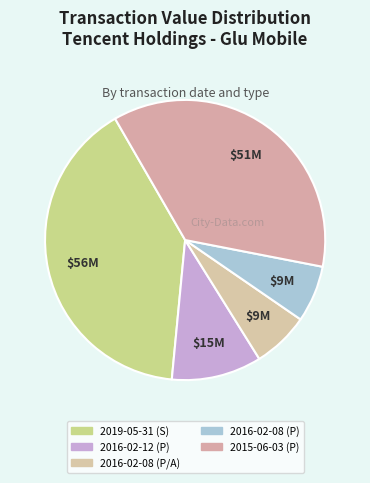

Count the number of slices in the pie.

5